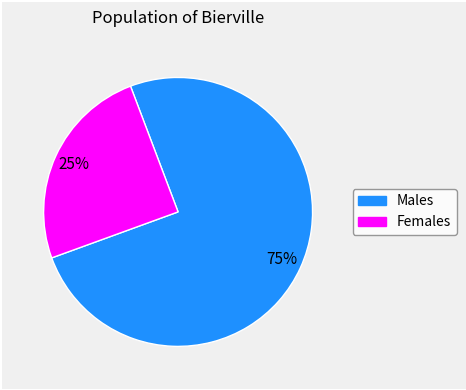

Does any single category account for the majority?

Yes